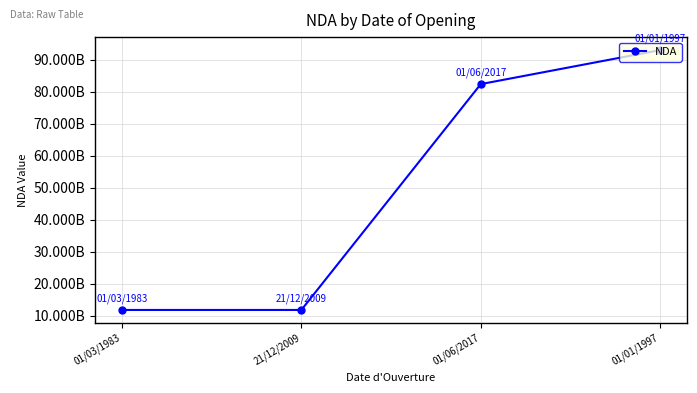

What is the greatest value displayed?

93060179806